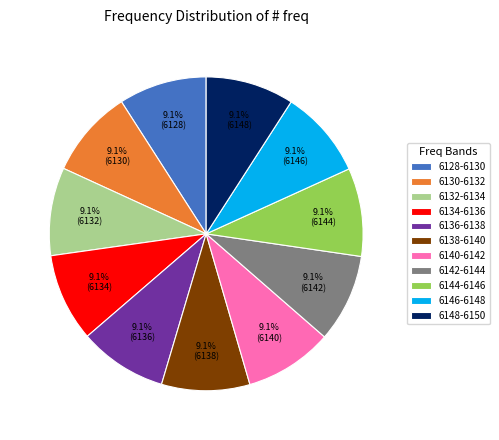

Count the number of slices in the pie.

11